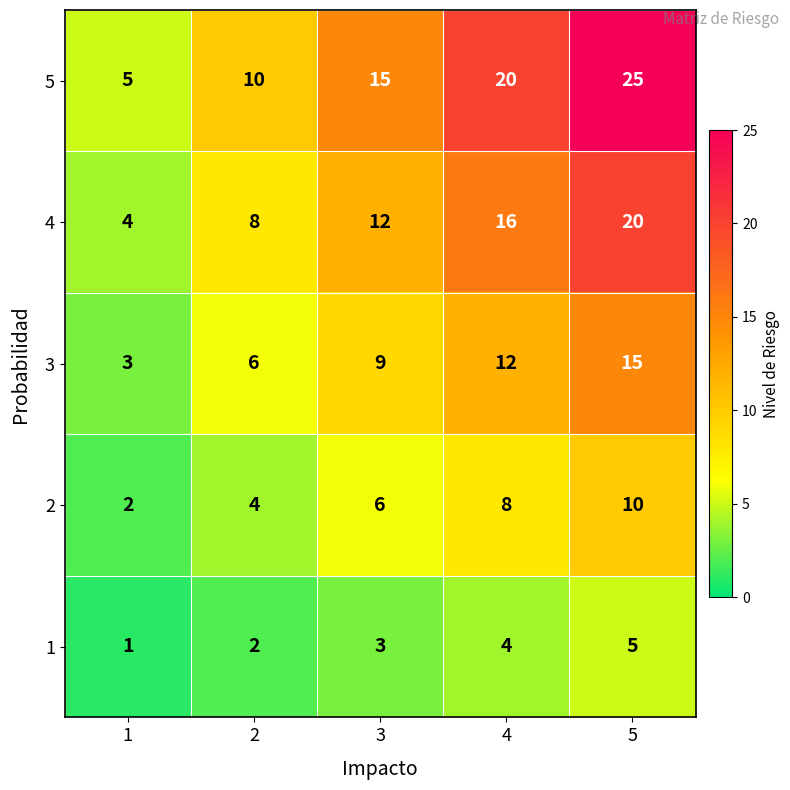

Reading left to right, list all the values displayed in this chart.

5: 5	10	15	20	25
4: 4	8	12	16	20
3: 3	6	9	12	15
2: 2	4	6	8	10
1: 1	2	3	4	5